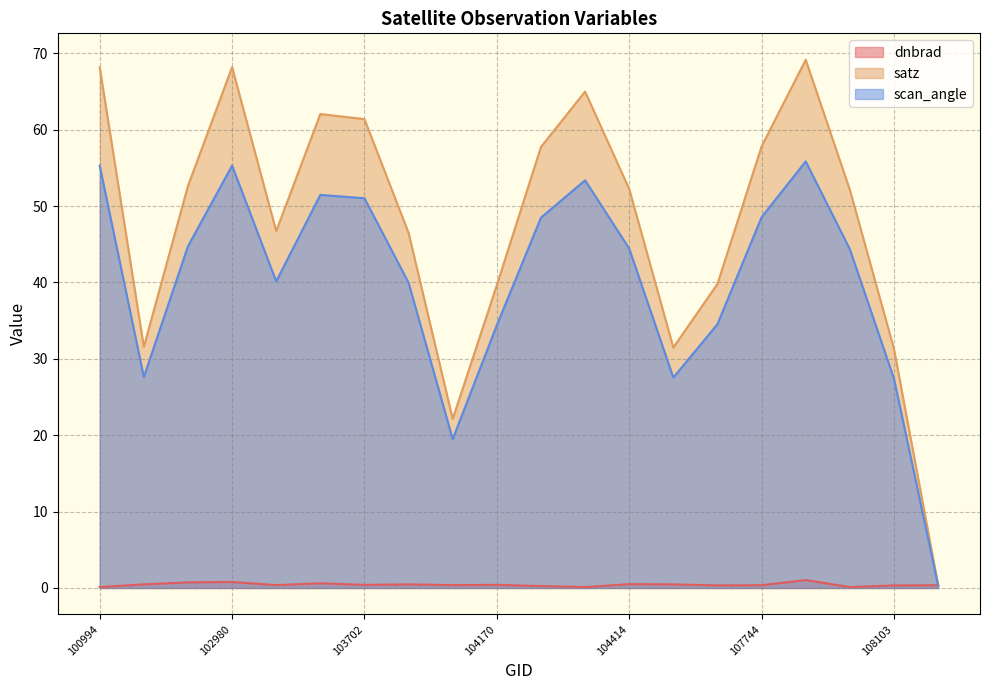

How many lines are shown in the chart?

3